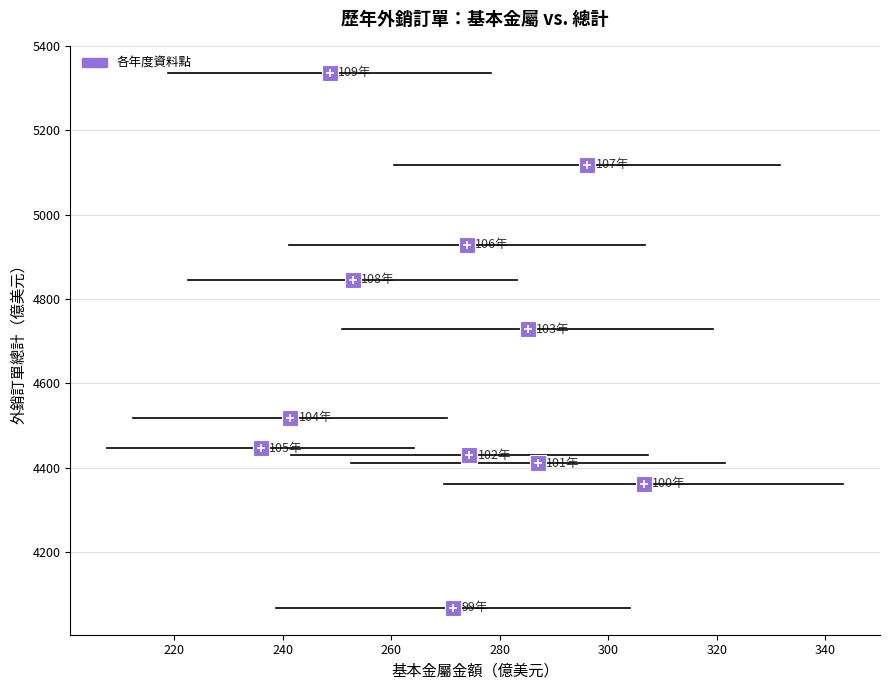

What Y value in the scatter plot is closest to 4701?

4728.1